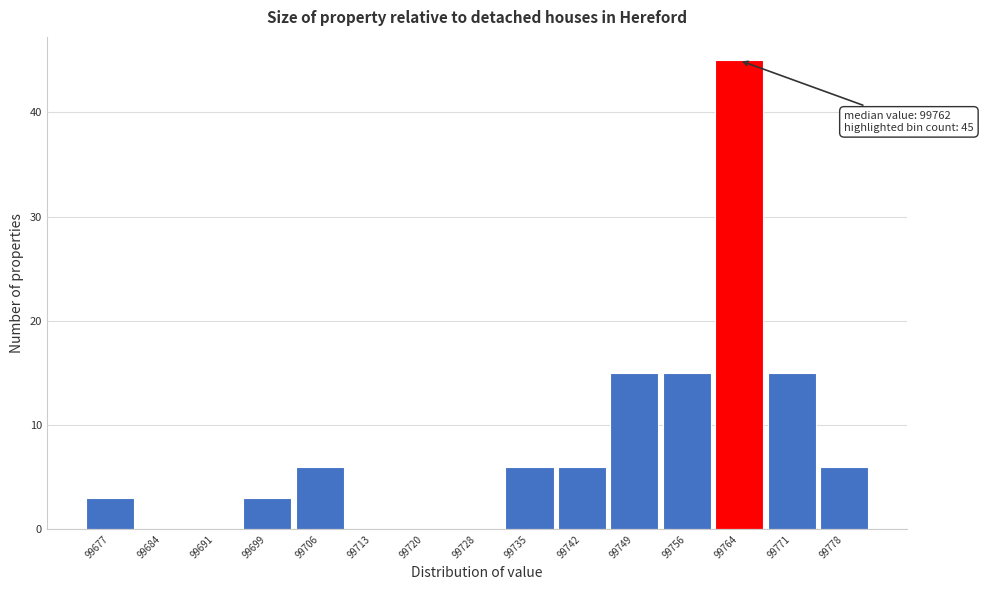

Which range on the x-axis has the tallest bar?

99760 to 99768